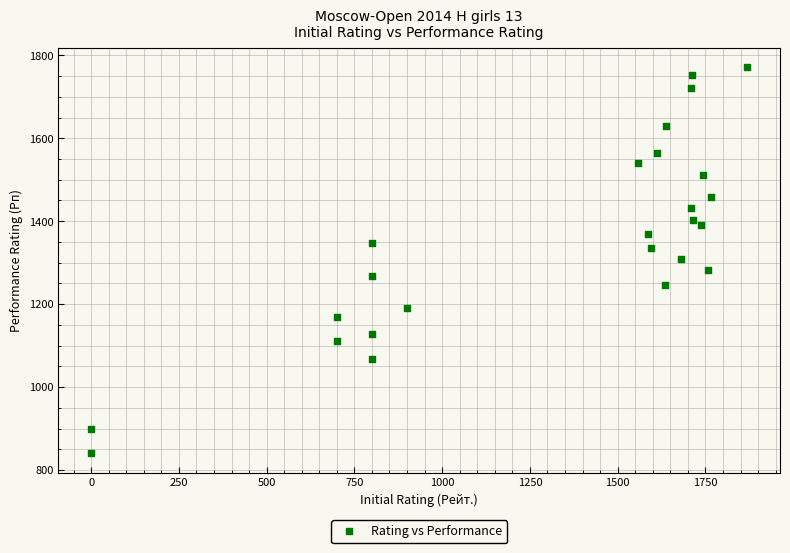

What is the range of Y values (max minus min)?

931